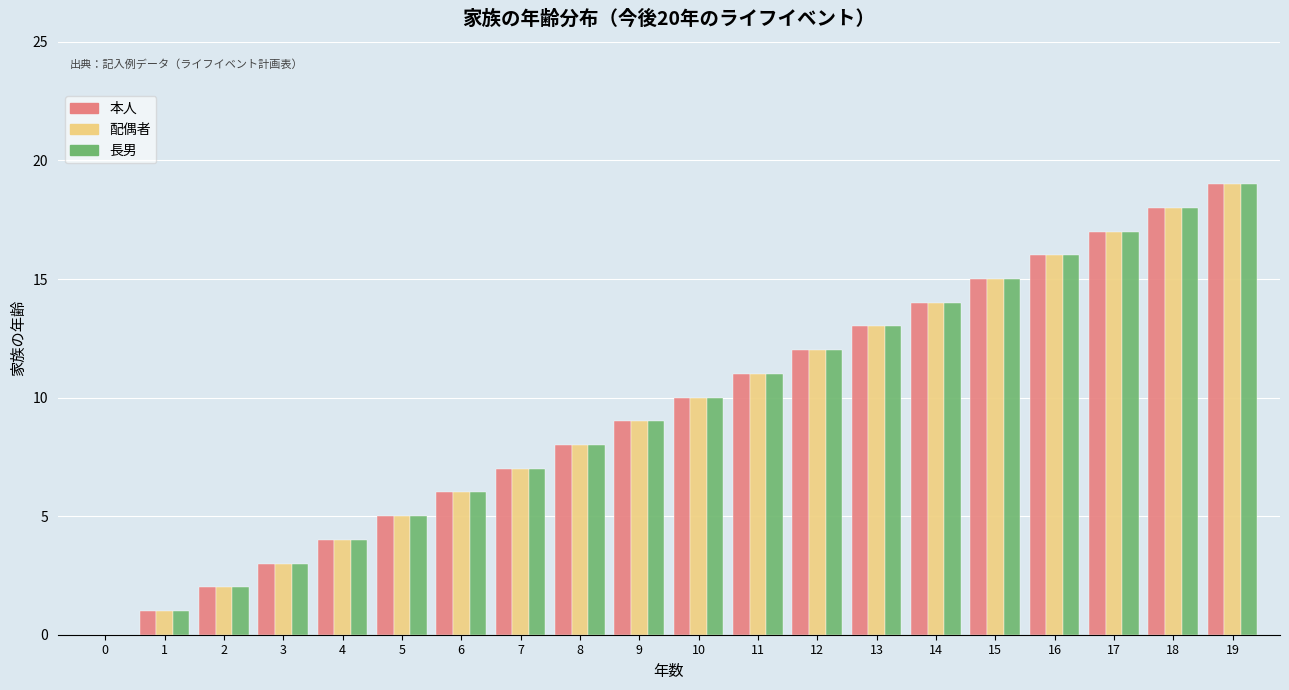

At which category is the sum across all series the highest?

19